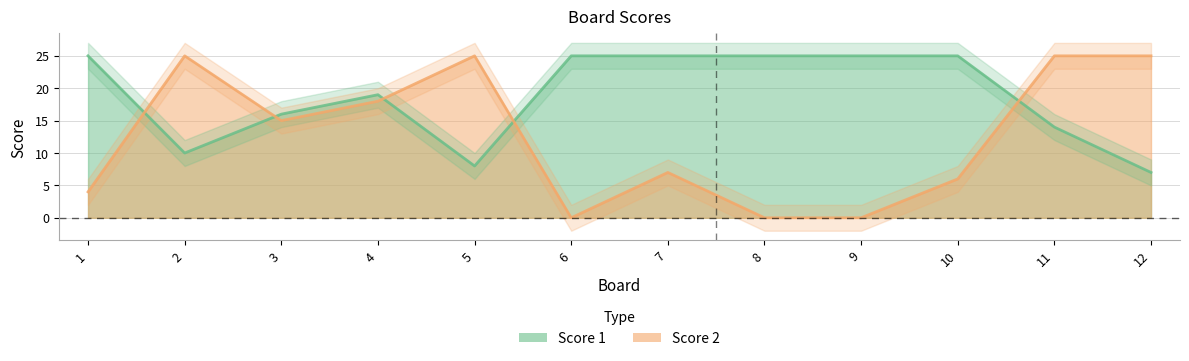

What is the value of the Score 2 point at the 1st from the left?

4